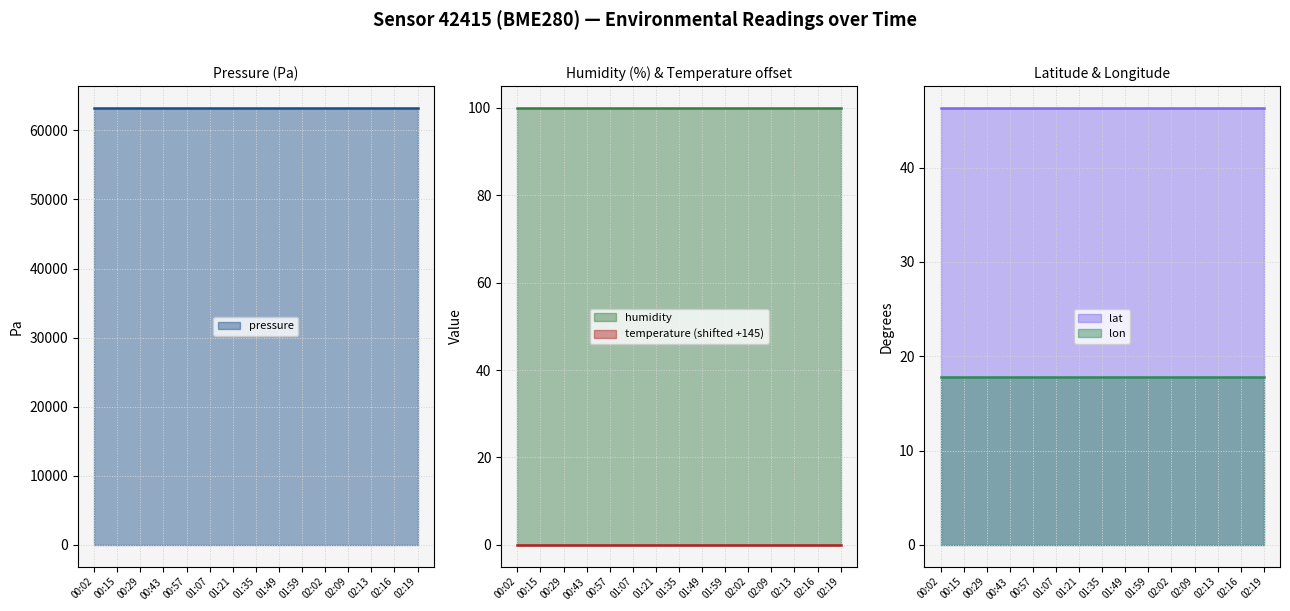

True or false: pressure and humidity intersect in this chart.

False